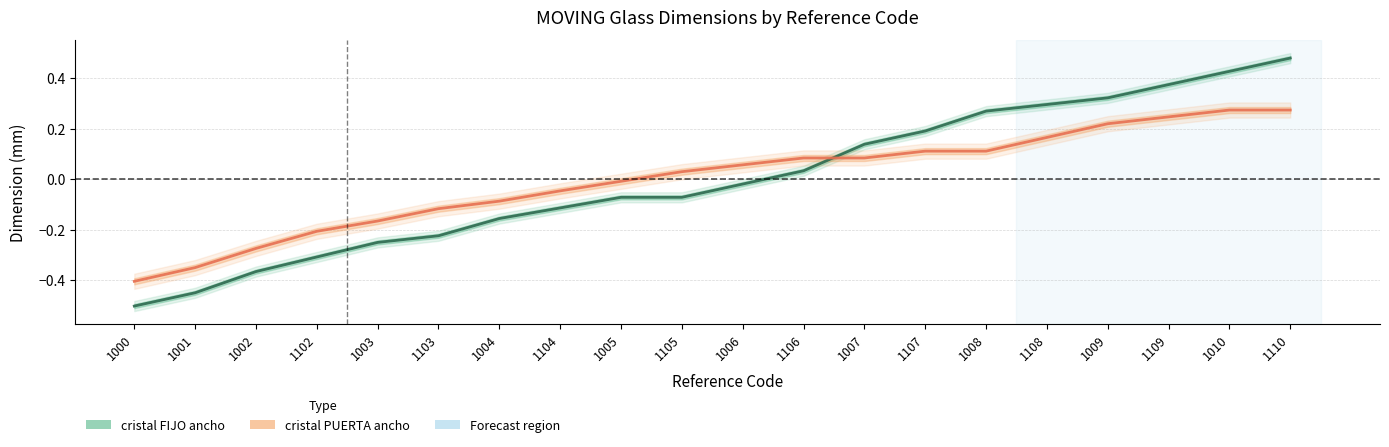

List the labels in order of cristal_fijo_ancho value, smallest first.

1000, 1001, 1002, 1102, 1003, 1103, 1004, 1104, 1005, 1105, 1006, 1106, 1007, 1107, 1008, 1108, 1009, 1109, 1010, 1110